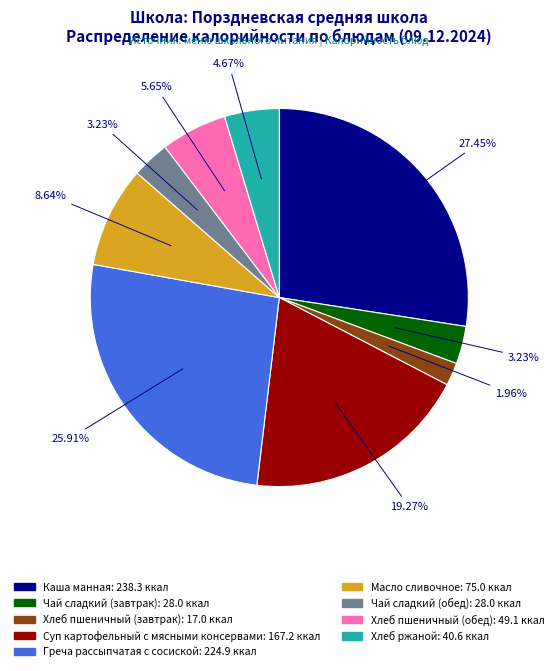

Which slice is the smallest?

Хлеб пшеничный (завтрак)